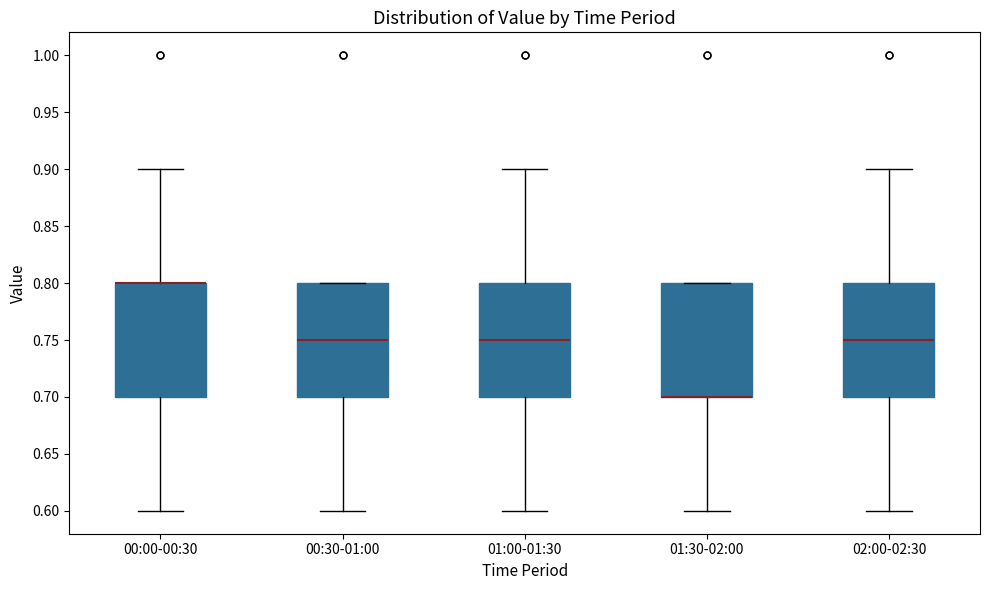

Reading left to right, transcribe this box plot: for each box, give where its median line is, the range the box spans, and where its two whiskers end, as read against the y-axis. The values are not printed on the chart, so give them approximately, as read against the axis.

00:00-00:30: median 0.80 (drawn on the box's upper edge), box 0.70 to 0.80, whiskers 0.60 to 0.90
00:30-01:00: median 0.75, box 0.70 to 0.80, whiskers 0.60 to 0.80
01:00-01:30: median 0.75, box 0.70 to 0.80, whiskers 0.60 to 0.90
01:30-02:00: median 0.70 (drawn on the box's lower edge), box 0.70 to 0.80, whiskers 0.60 to 0.80
02:00-02:30: median 0.75, box 0.70 to 0.80, whiskers 0.60 to 0.90